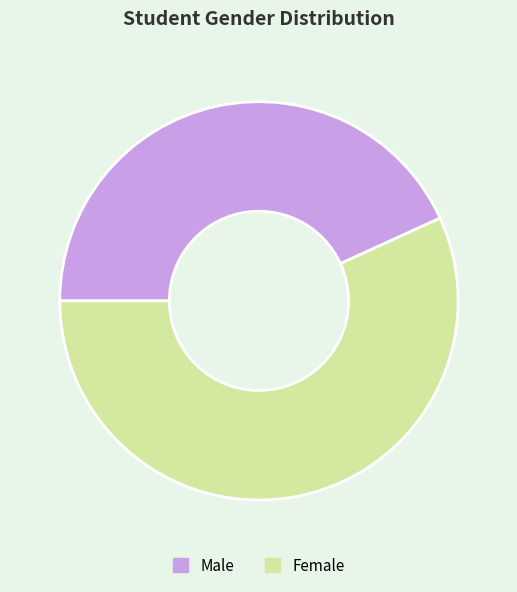

Do Male and Female together represent more than half of the pie?

Yes